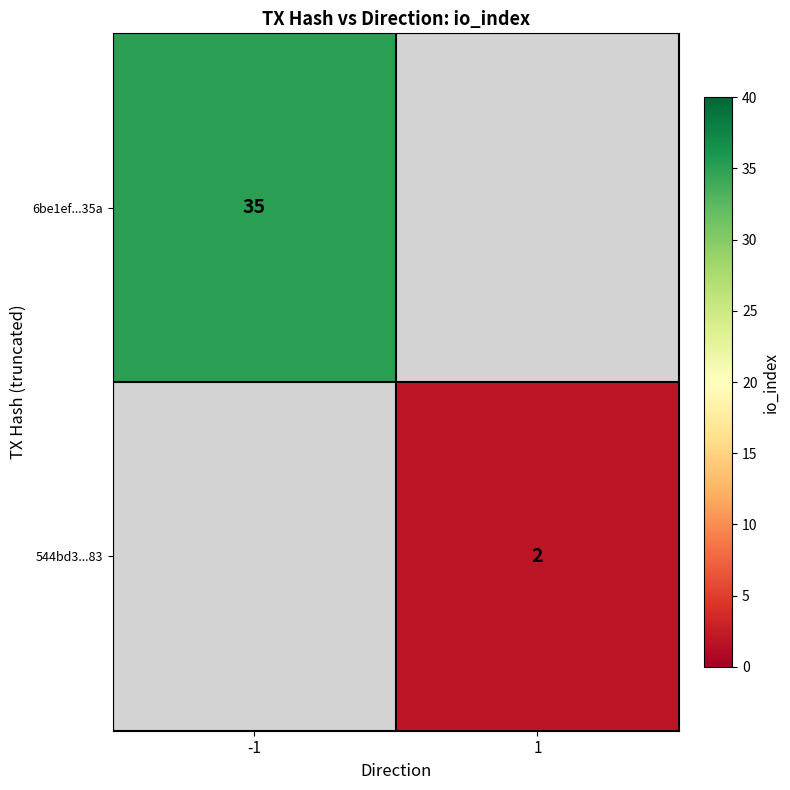

True or false: 6be1ef...35a has a value of 35 at -1.

True